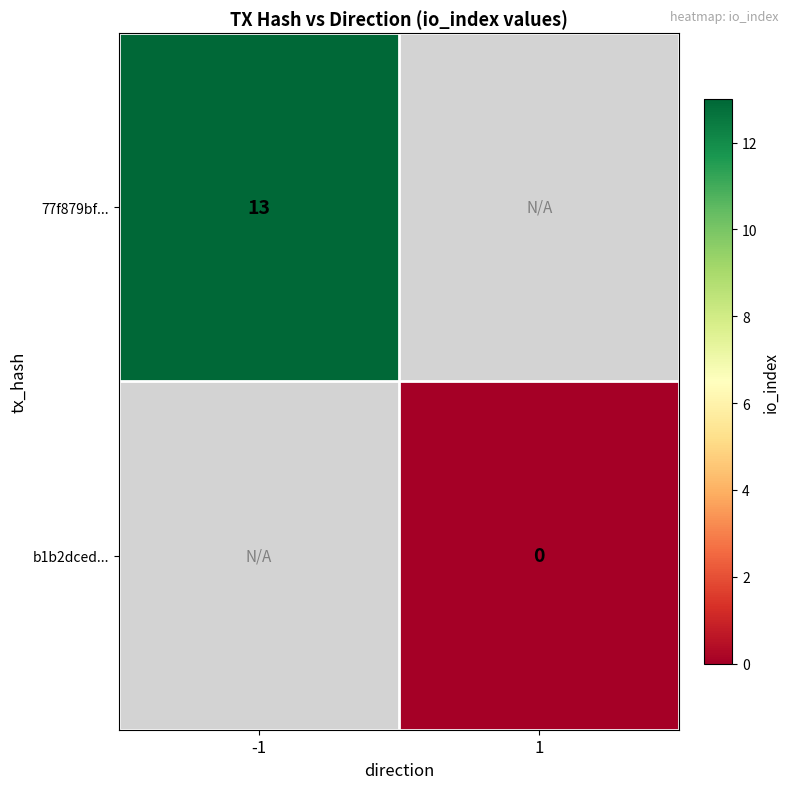

True or false: 77f879bf... has a value of 21 at -1.

False